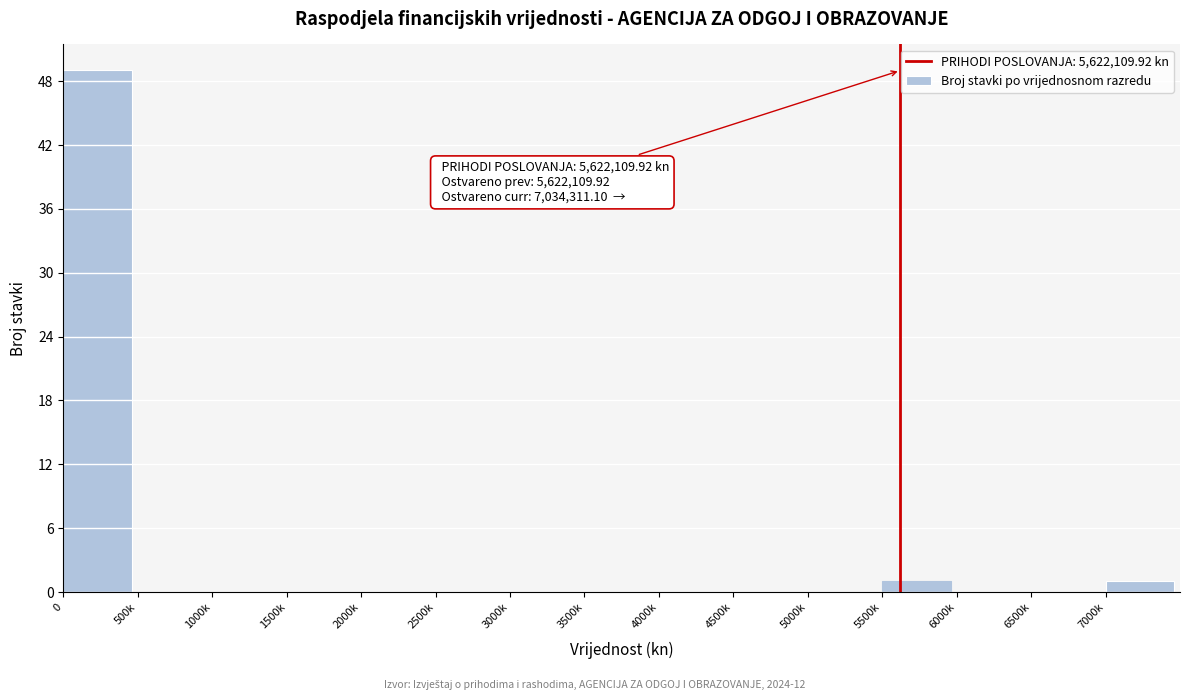

Reading right to left, list all the values displayed in this chart.

7000k=1	6500k=0	6000k=0	5500k=1	5000k=0	4500k=0	4000k=0	3500k=0	3000k=0	2500k=0	2000k=0	1500k=0	1000k=0	500k=0	0=49